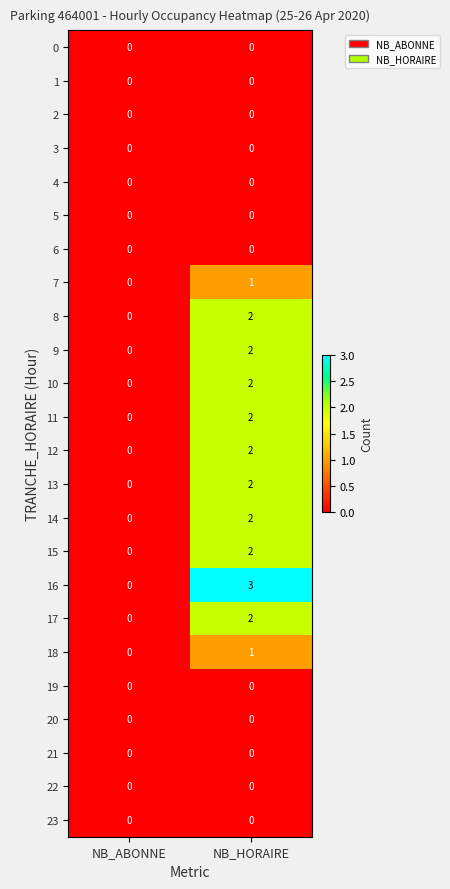

Which series changed the most between NB_ABONNE and NB_HORAIRE?

16